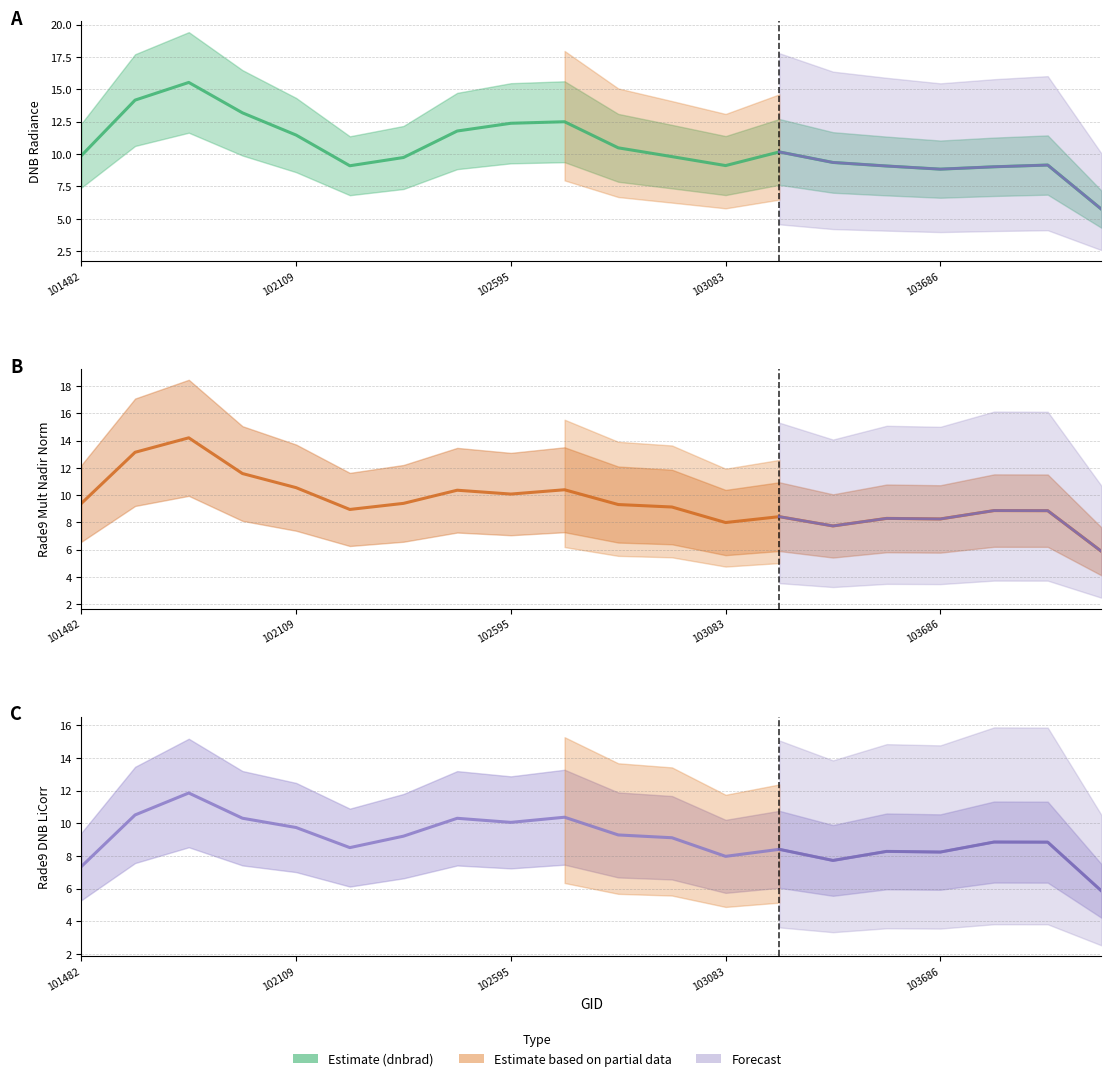

Does the chart display data point markers on the line(s)?

No